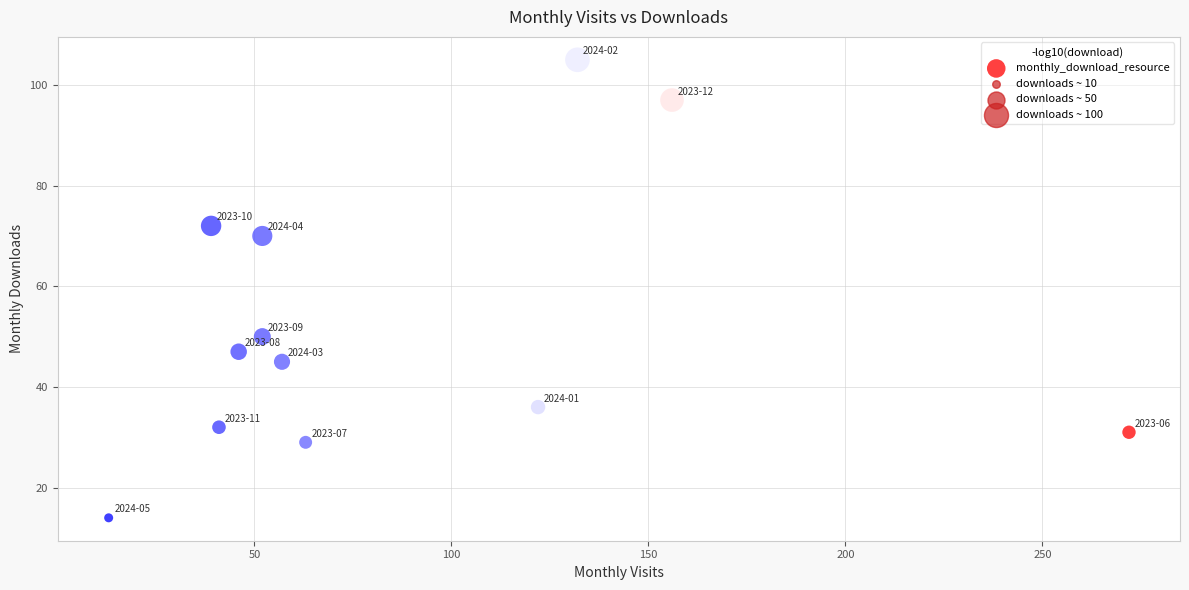

What Y value in the scatter plot is closest to 59?

50